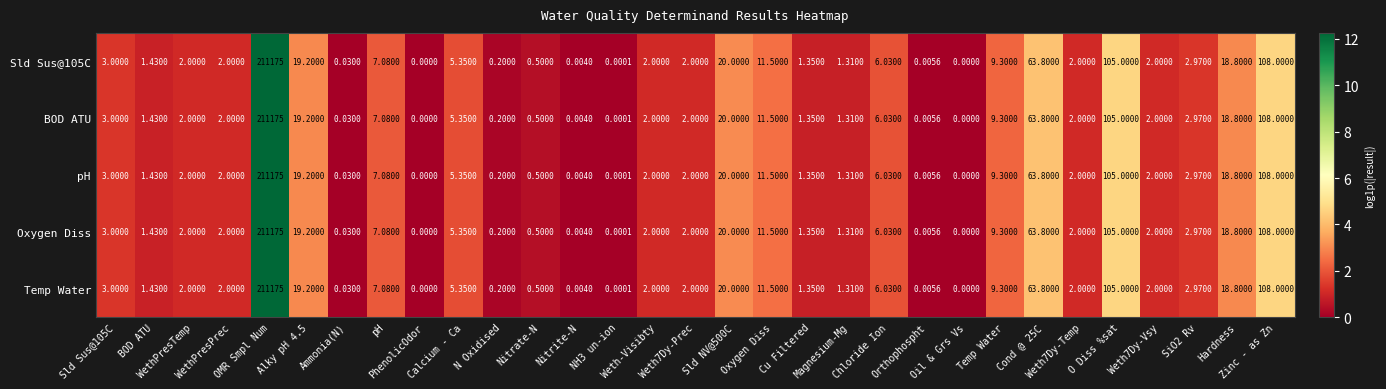

How many categories are shown in the chart?

31